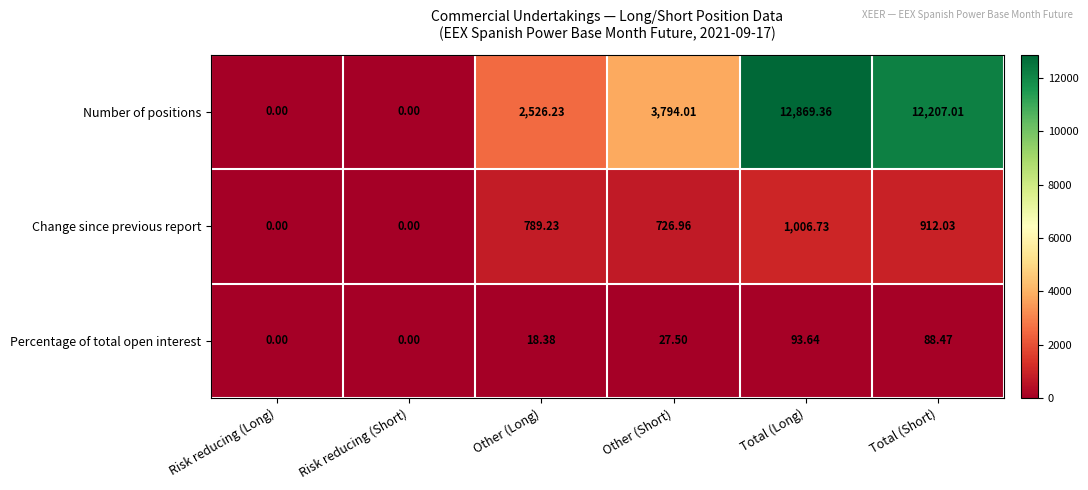

Rank the series by their maximum value, from lowest to highest.

Percentage of total open interest, Change since previous report, Number of positions